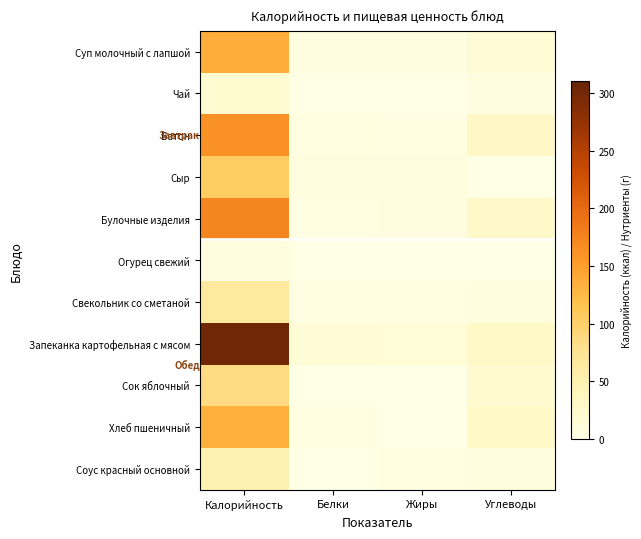

List the series in order of their peak value, highest first.

Запеканка картофельная с мясом, Булочные изделия, Батон, Суп молочный с лапшой, Хлеб пшеничный, Сыр, Сок яблочный, Свекольник со сметаной, Соус красный основной, Чай, Огурец свежий